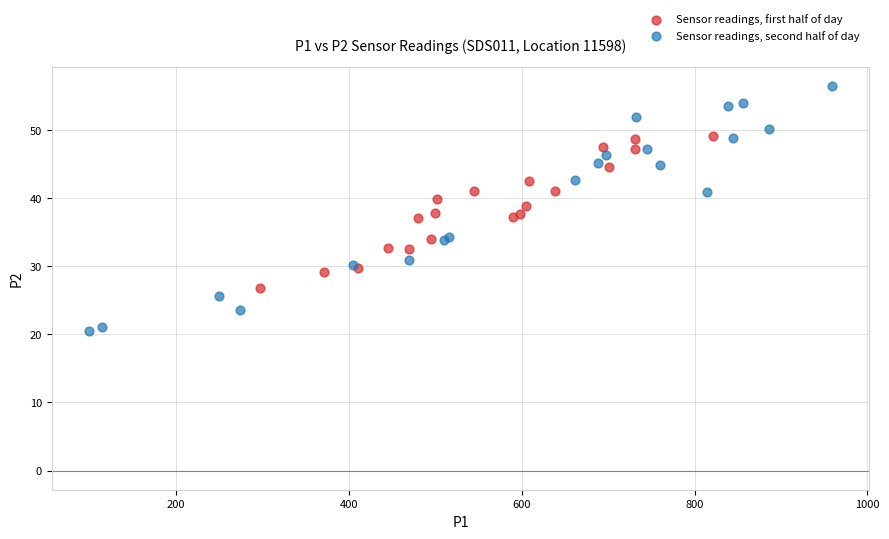

Which series reaches the maximum Y coordinate?

Sensor readings, second half of day